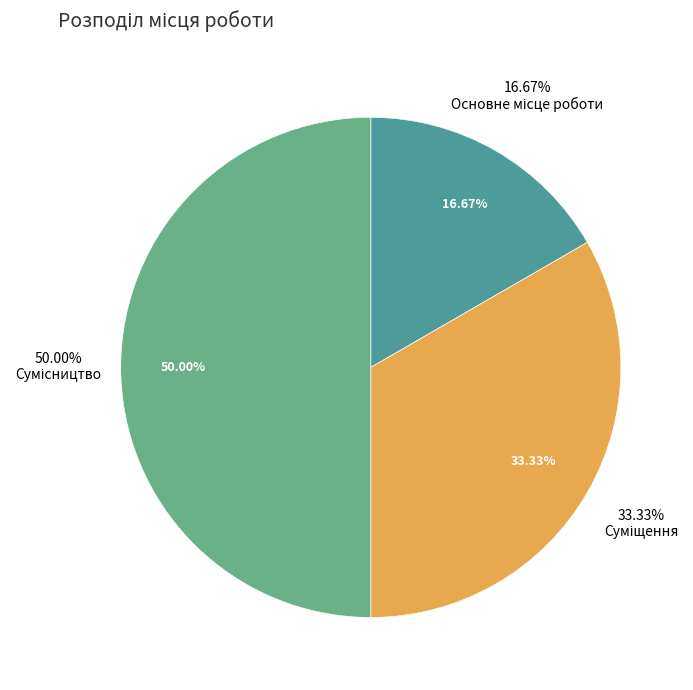

Is it true that Основне місце роботи is 27% of the pie?

False